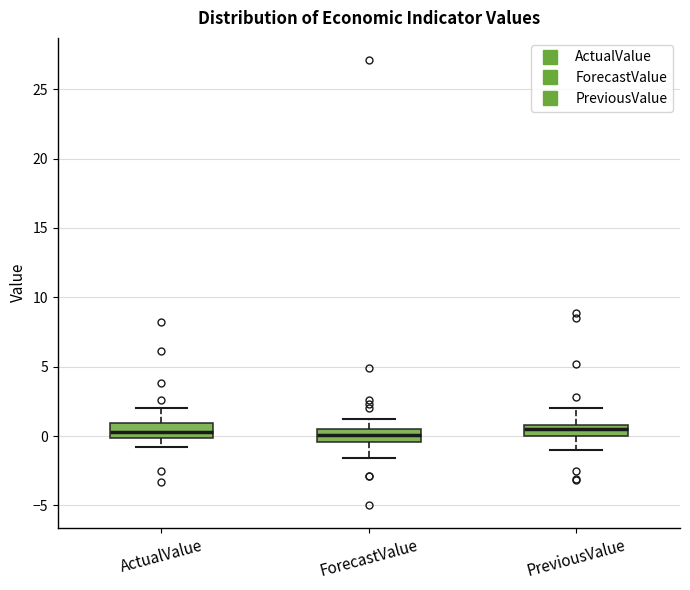

Reading left to right, read every box against the y-axis: the position of its median line, the range the box covers, and the ends of its whiskers. The values are not printed on the chart, so give them approximately, as read against the axis.

ActualValue: median 0.5, box 0.0 to 1.0, whiskers -1.0 to 2.0
ForecastValue: median 0.0, box -0.5 to 0.5, whiskers -1.5 to 1.0
PreviousValue: median 0.5, box 0.0 to 1.0, whiskers -1.0 to 2.0